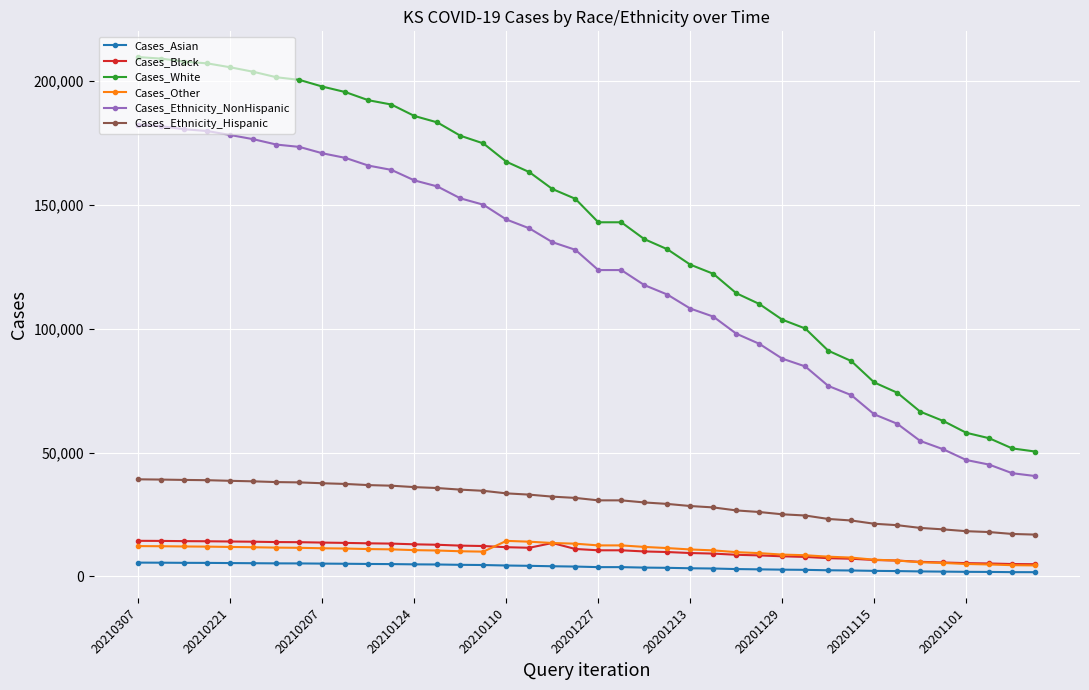

True or false: Cases_Asian and Cases_White cross at least once.

False